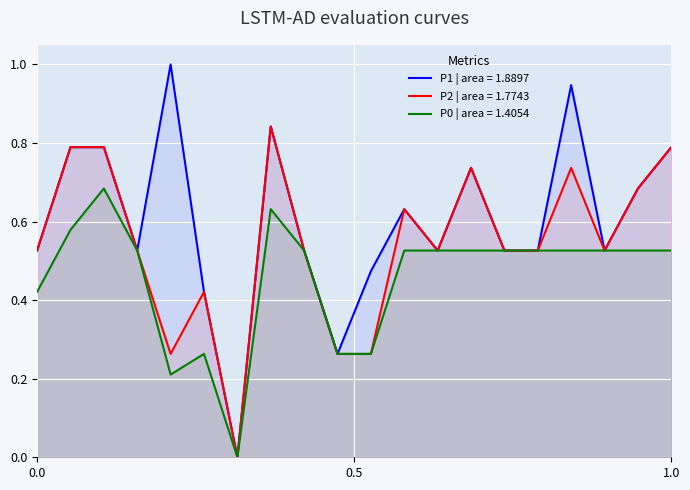

Which series has the largest total across all categories?

P1 | area = 1.8897